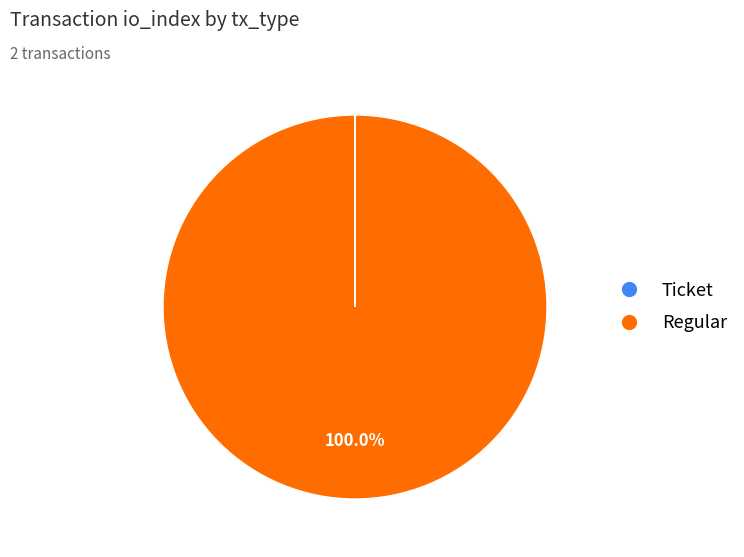

To the nearest percent, what is the average slice percentage?

50%